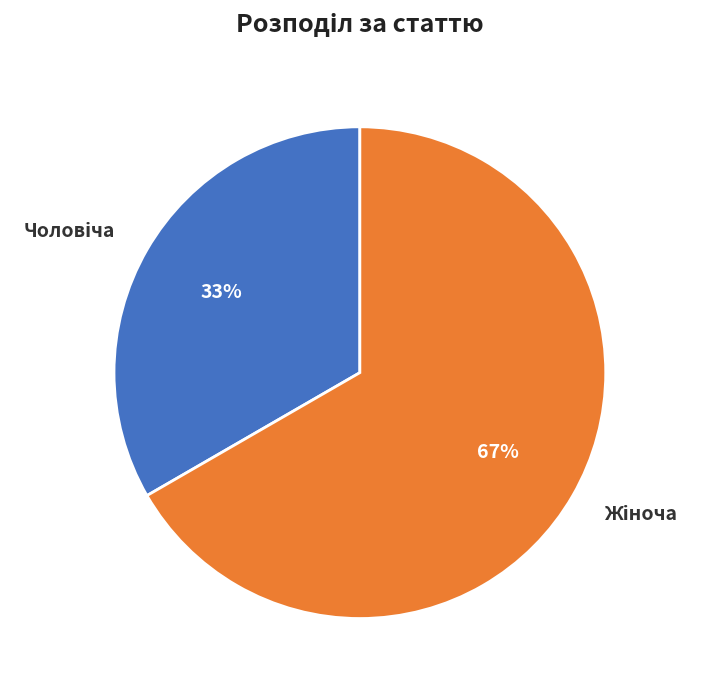

Is there a majority slice in this chart?

Yes